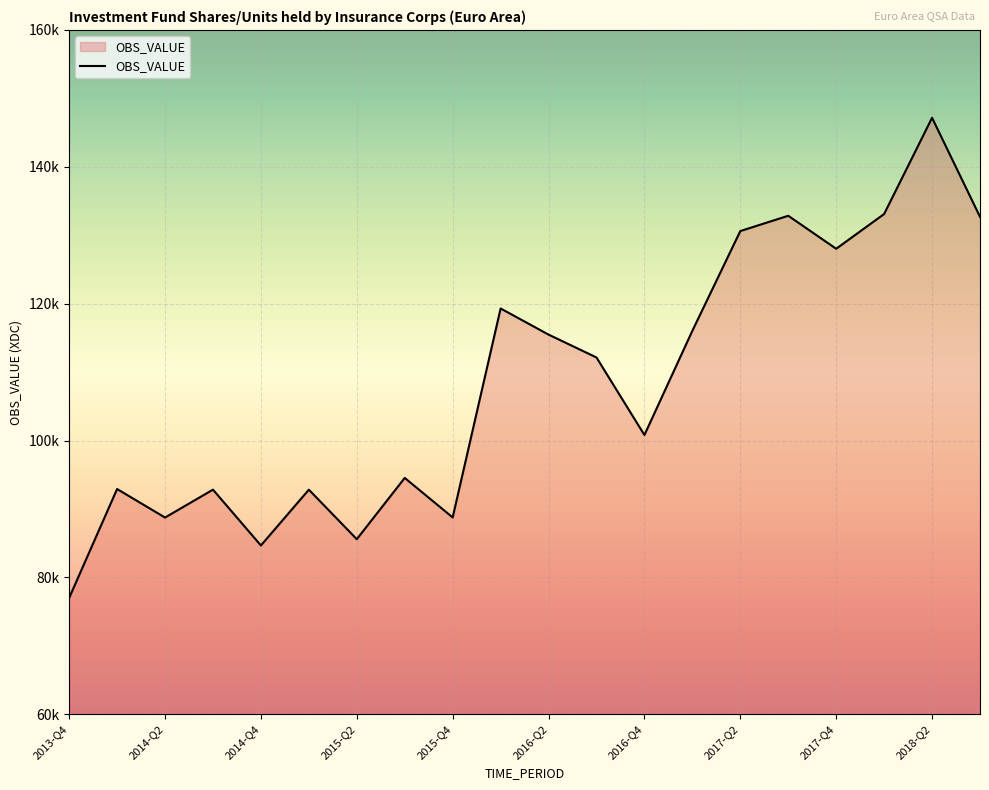

What is the difference between the second highest and minimum values?

56101.2